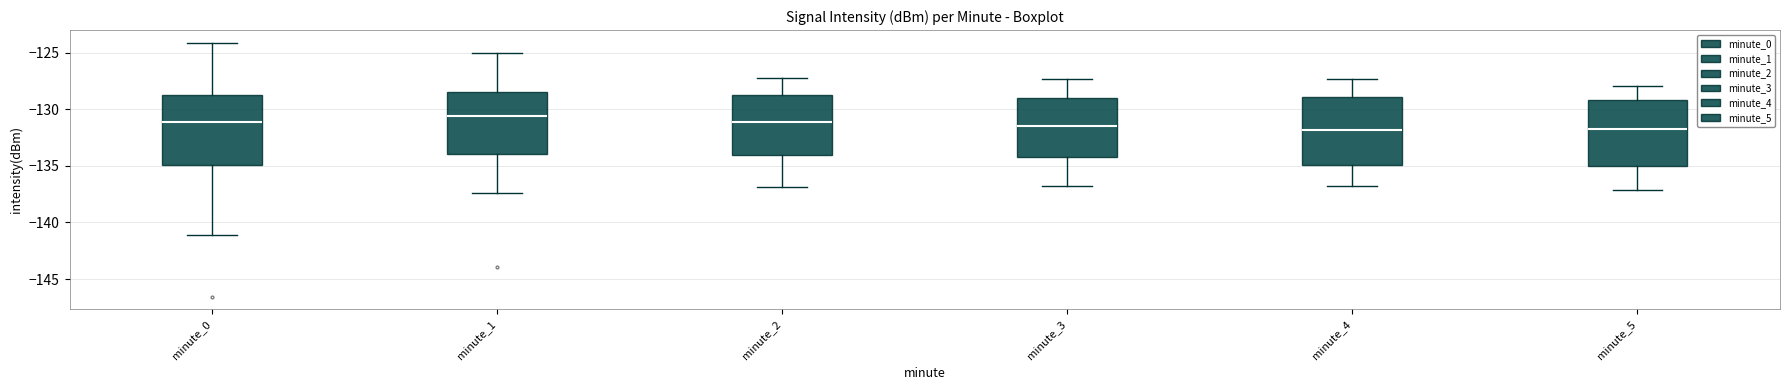

Reading left to right, transcribe this box plot: for each box, give where its median line is, the range the box spans, and where its two whiskers end, as read against the y-axis. The values are not printed on the chart, so give them approximately, as read against the axis.

minute_0: median -131.0, box -135.0 to -128.5, whiskers -141.0 to -124.0
minute_1: median -130.5, box -134.0 to -128.5, whiskers -137.5 to -125.0
minute_2: median -131.0, box -134.0 to -128.5, whiskers -137.0 to -127.0
minute_3: median -131.5, box -134.0 to -129.0, whiskers -137.0 to -127.5
minute_4: median -132.0, box -135.0 to -129.0, whiskers -137.0 to -127.5
minute_5: median -131.5, box -135.0 to -129.0, whiskers -137.0 to -128.0